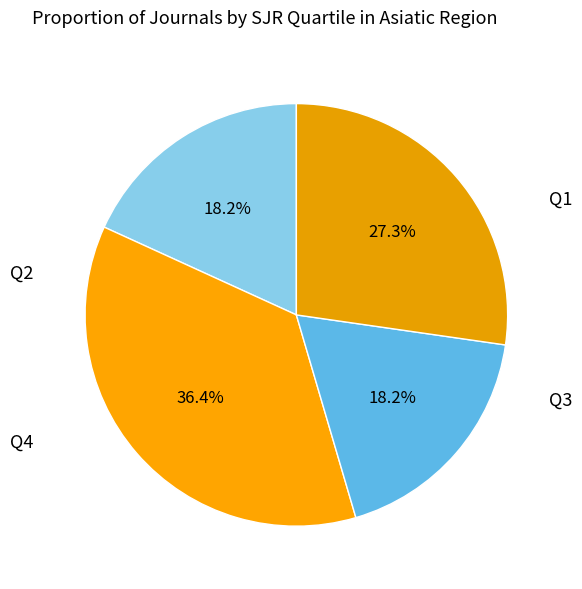

Combined, do Q3 and Q1 account for over 50%?

No